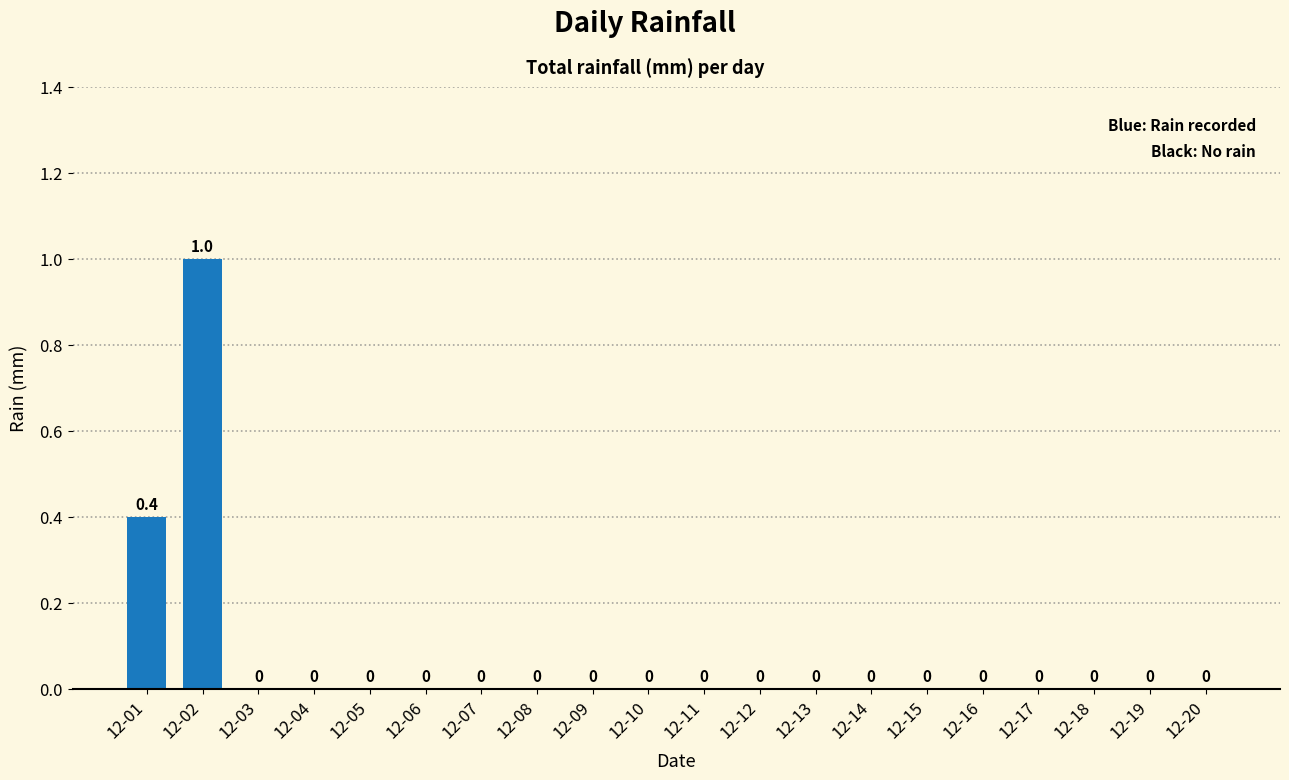

How many values are above zero?

2